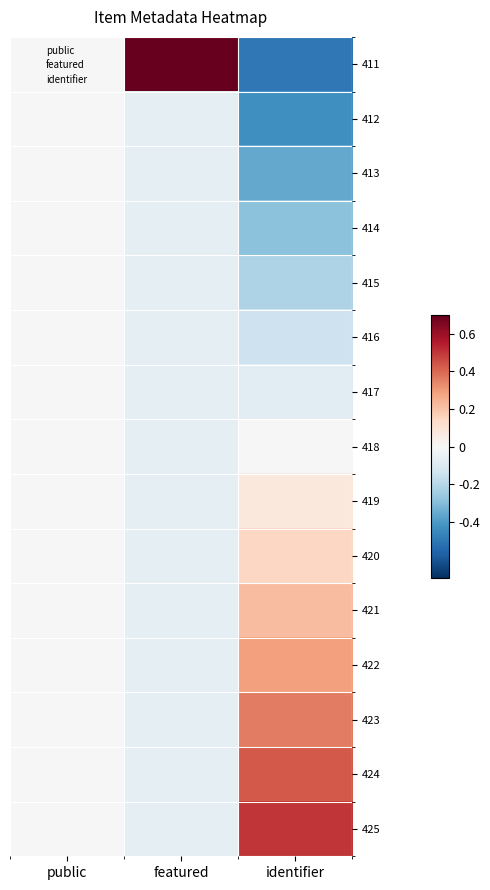

Reading left to right, list all the values displayed in this chart.

411: public=0.0	featured=0.9	identifier=-0.5
412: public=0.0	featured=-0.1	identifier=-0.4
413: public=0.0	featured=-0.1	identifier=-0.4
414: public=0.0	featured=-0.1	identifier=-0.3
415: public=0.0	featured=-0.1	identifier=-0.2
416: public=0.0	featured=-0.1	identifier=-0.1
417: public=0.0	featured=-0.1	identifier=-0.1
418: public=0.0	featured=-0.1	identifier=0.0
419: public=0.0	featured=-0.1	identifier=0.1
420: public=0.0	featured=-0.1	identifier=0.1
421: public=0.0	featured=-0.1	identifier=0.2
422: public=0.0	featured=-0.1	identifier=0.3
423: public=0.0	featured=-0.1	identifier=0.4
424: public=0.0	featured=-0.1	identifier=0.4
425: public=0.0	featured=-0.1	identifier=0.5